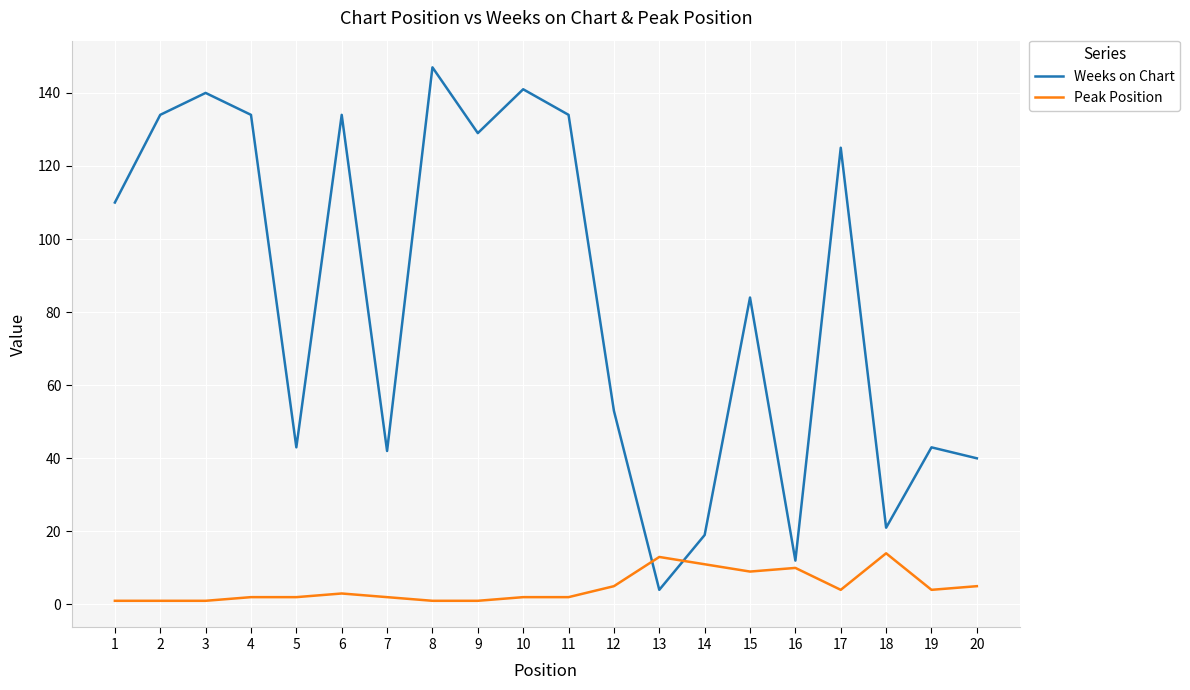

What is the spread (max minus min) of values at 5?

41